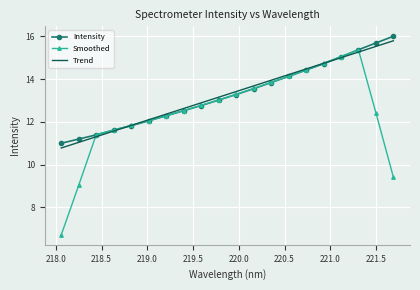

True or false: Intensity has more than 2 interior local peaks.

False